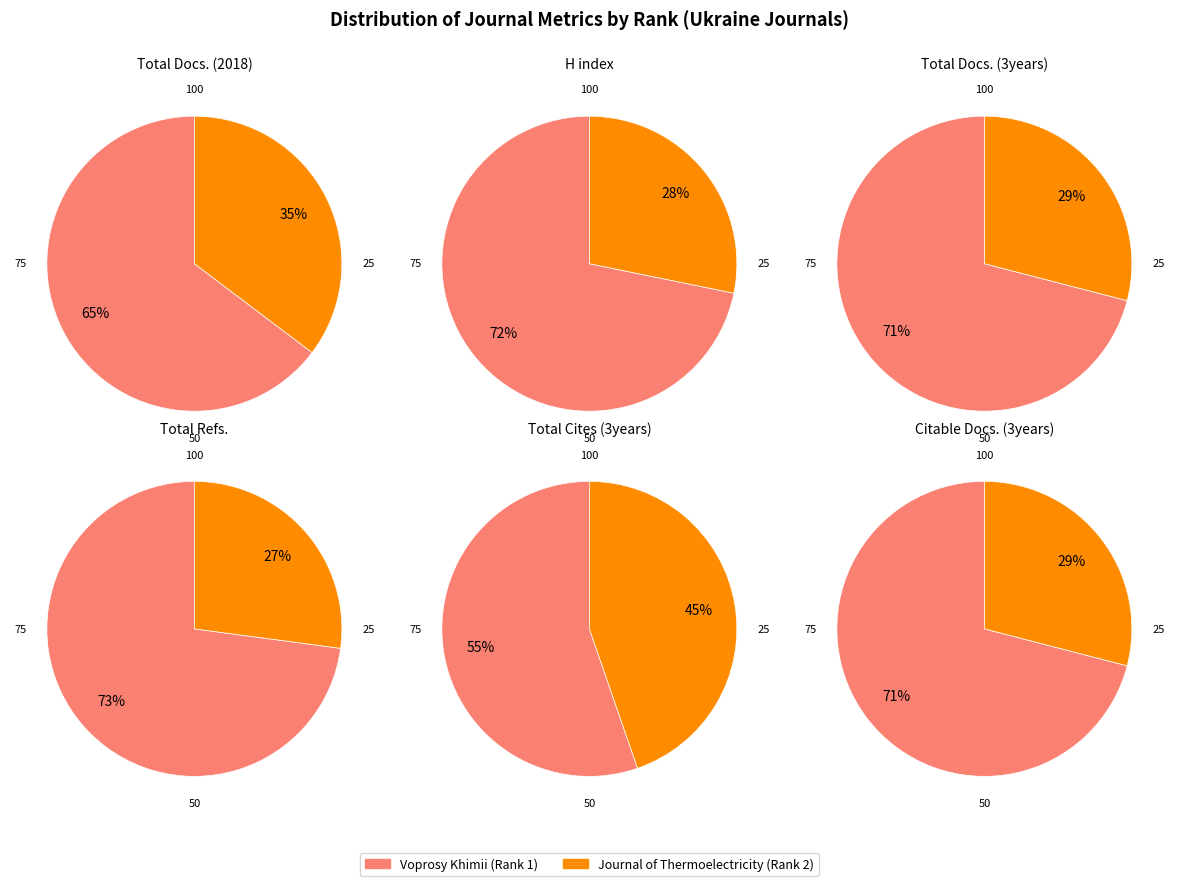

Between Voprosy Khimii (Rank 1) and Journal of Thermoelectricity (Rank 2), which series saw the biggest shift?

Total Refs